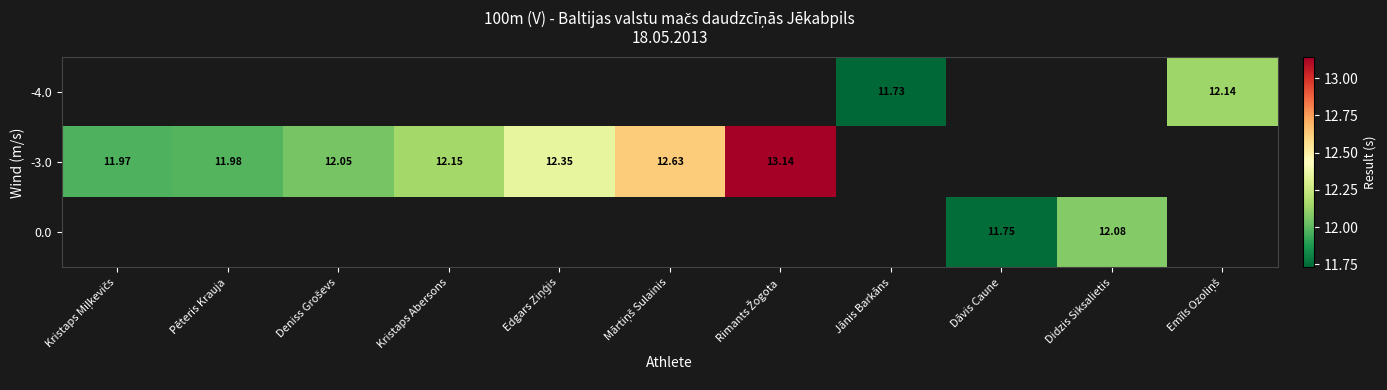

How many categories are shown in the chart?

11